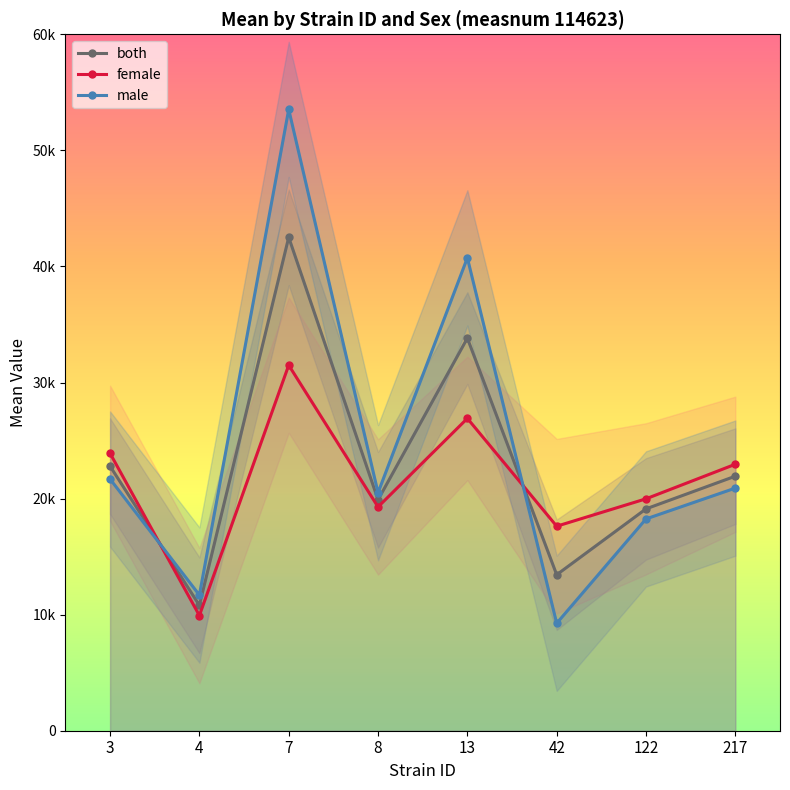

Reading left to right, what are all the values shown in this chart?

both: 22792.4	10805.8	42510.2	19893.3	33824.1	13437.7	19113.7	21930.0
female: 23902.6	9923.8	31492.8	19280.0	26908.5	17619.0	19980.0	22957.4
male: 21682.2	11687.8	53527.6	20506.6	40739.6	9256.4	18247.4	20902.6